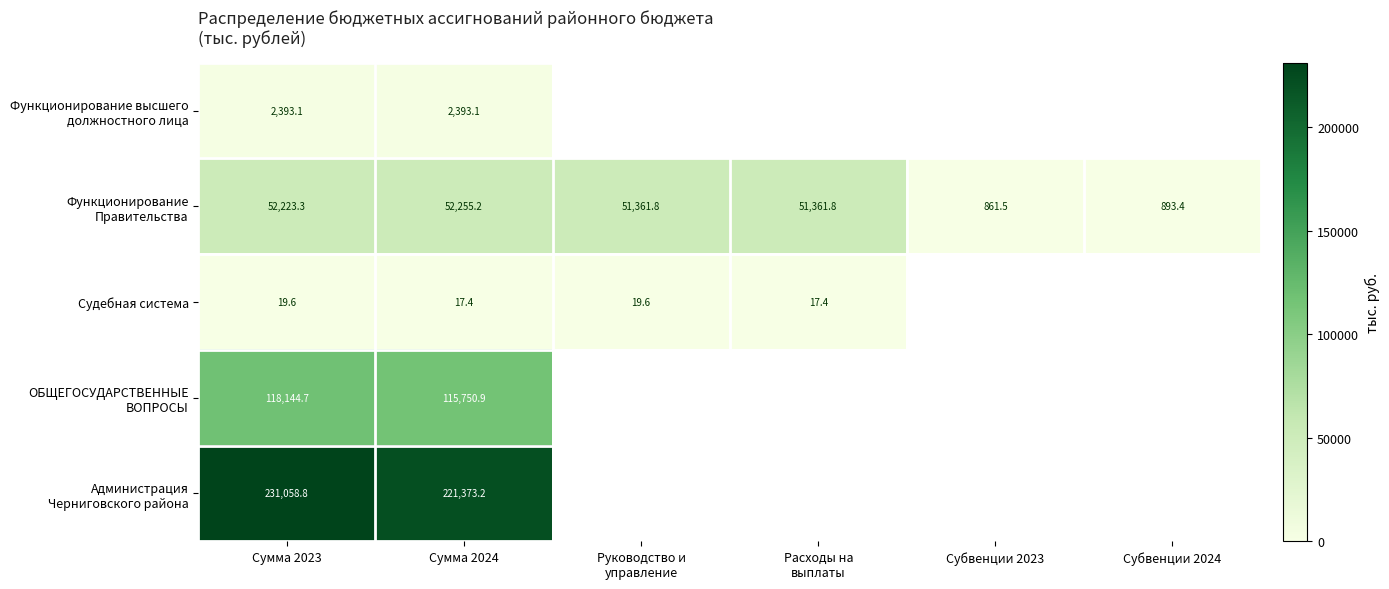

At which category does the chart reach its peak across all series?

Сумма 2023